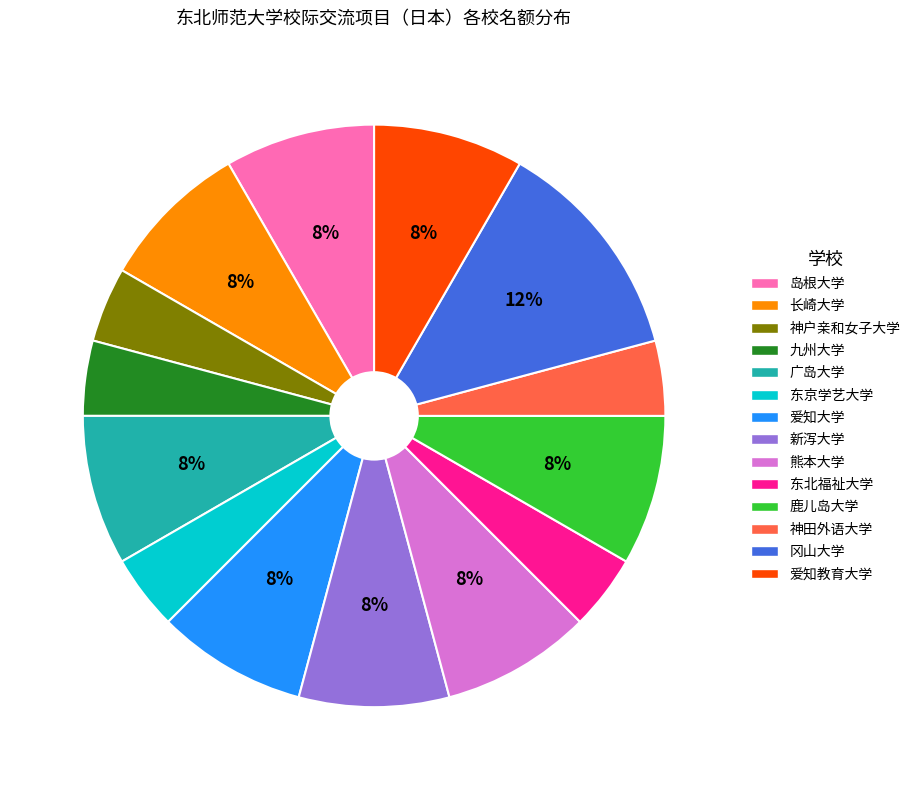

Does 神田外语大学 represent more than half of the total?

No